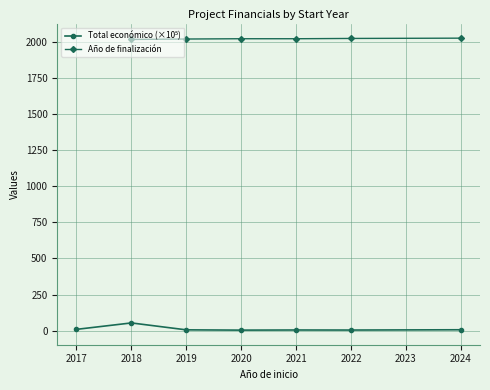

What are all the series names shown in the legend?

Total económico (×10⁵), Año de finalización